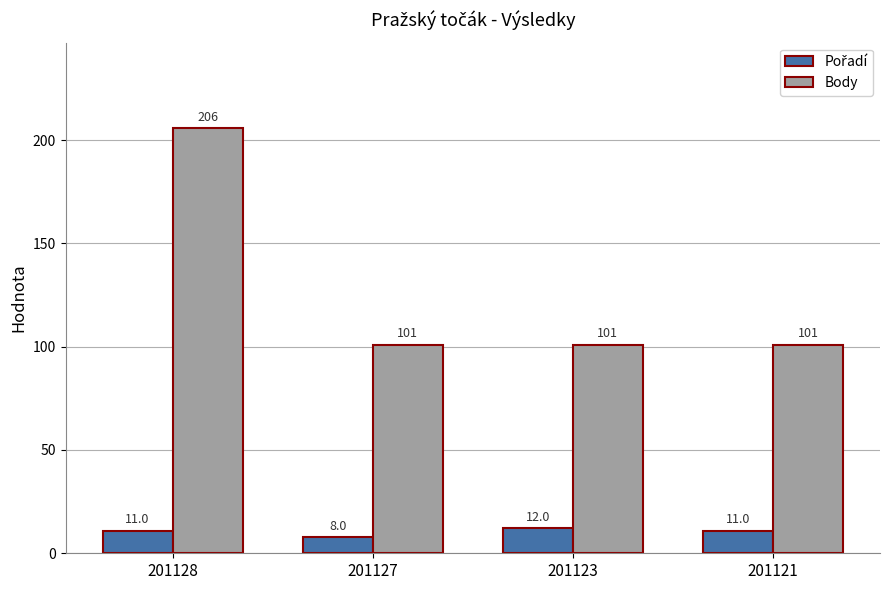

Which category has the highest value across all series?

201128